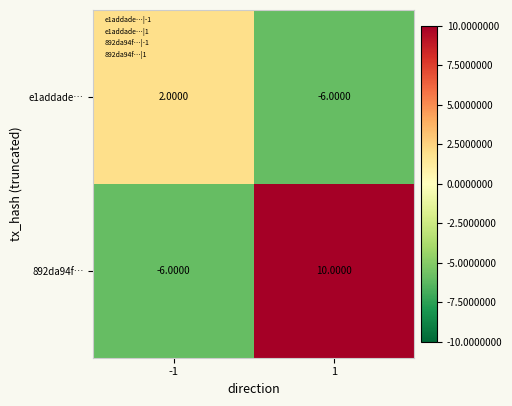

What is the difference between the e1addade… values at 1 and -1?

8